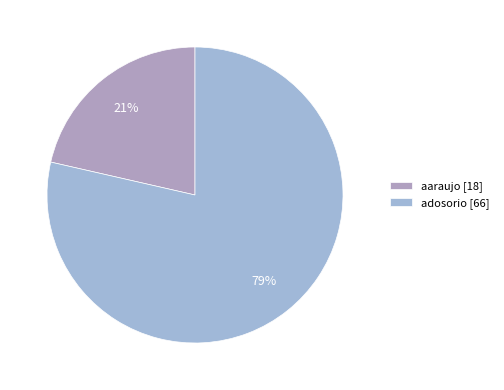

How many slices are in this pie chart?

2